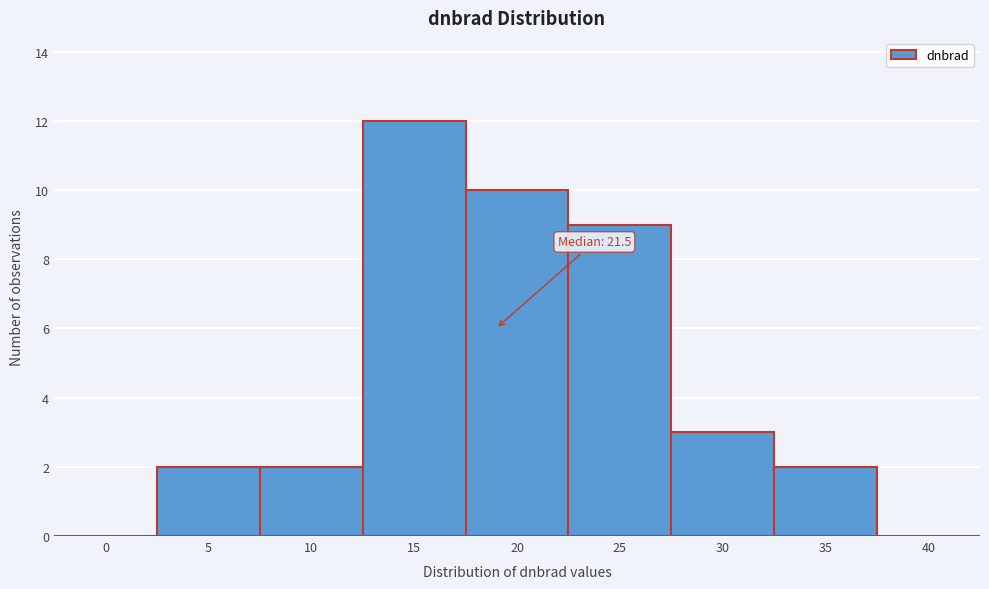

Reading right to left, what are all the values shown in this chart?

40=0	35=2	30=3	25=9	20=10	15=12	10=2	5=2	0=0